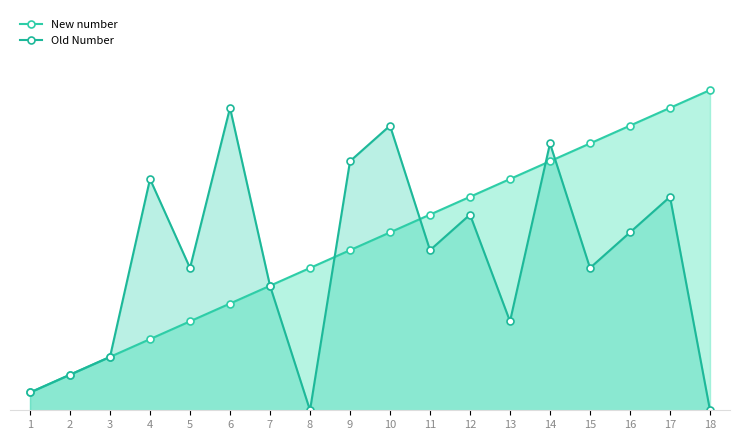

Is the value of Old Number at 14 greater than the value of New number at 14?

Yes